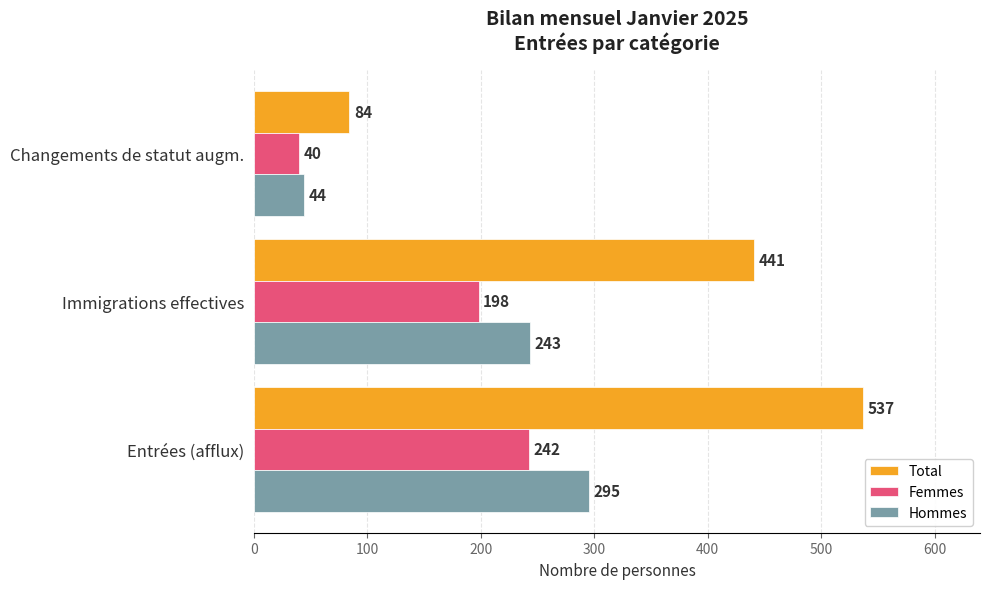

What is the difference between the maximum and minimum values in the Total series?

453